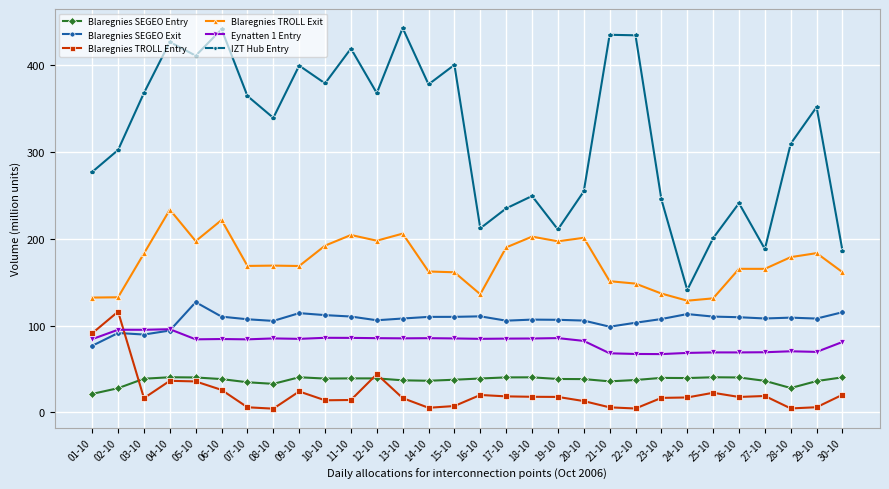

What is the difference between the maximum and minimum values in the Blaregnies SEGEO Entry series?

19.2